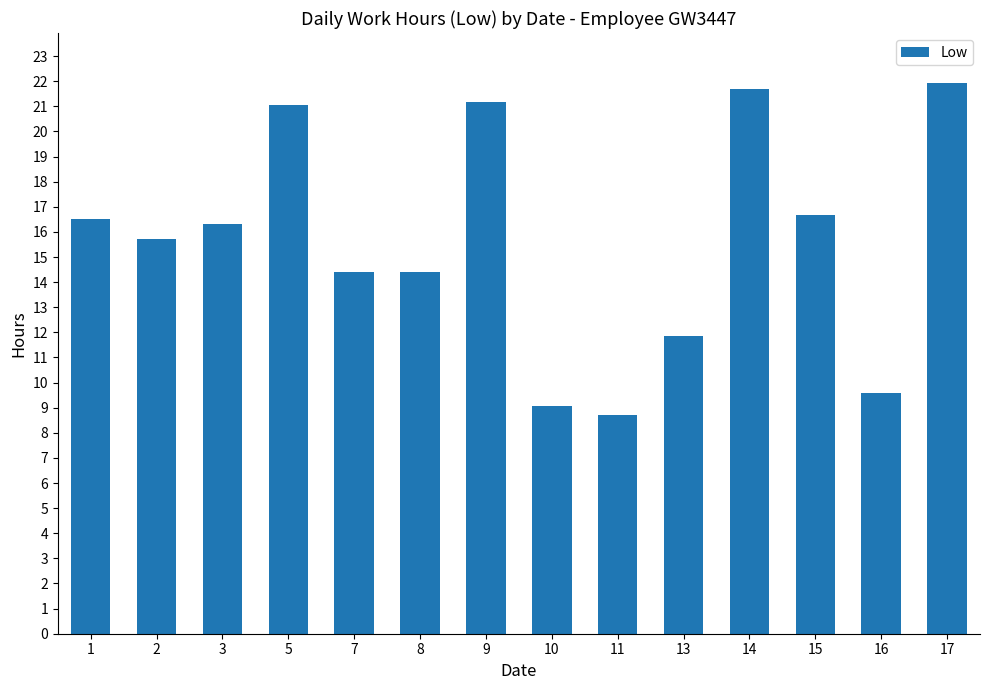

What is the maximum value shown in the chart?

21.9